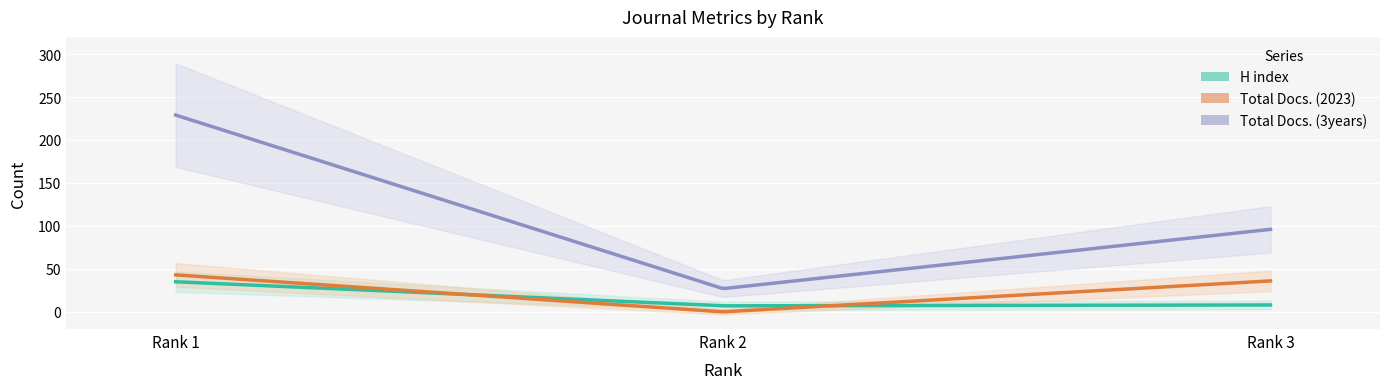

What is the spread (max minus min) of values at Rank 2?

27